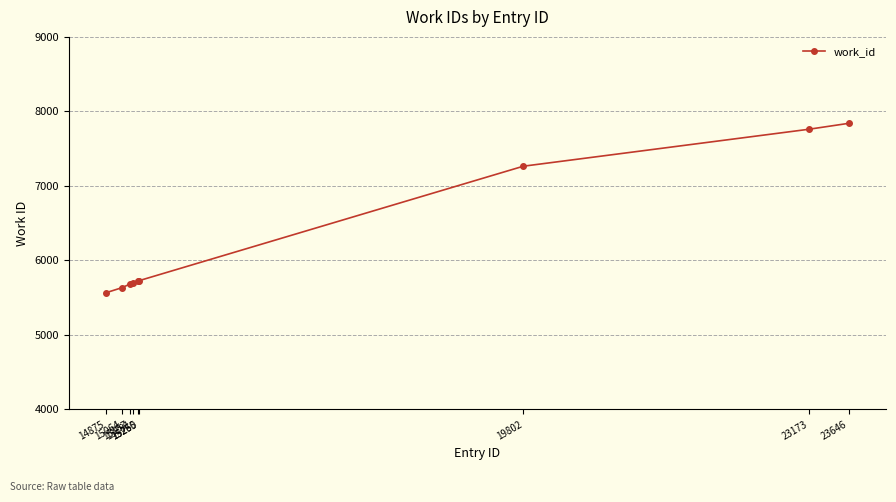

What is the greatest value displayed?

7840